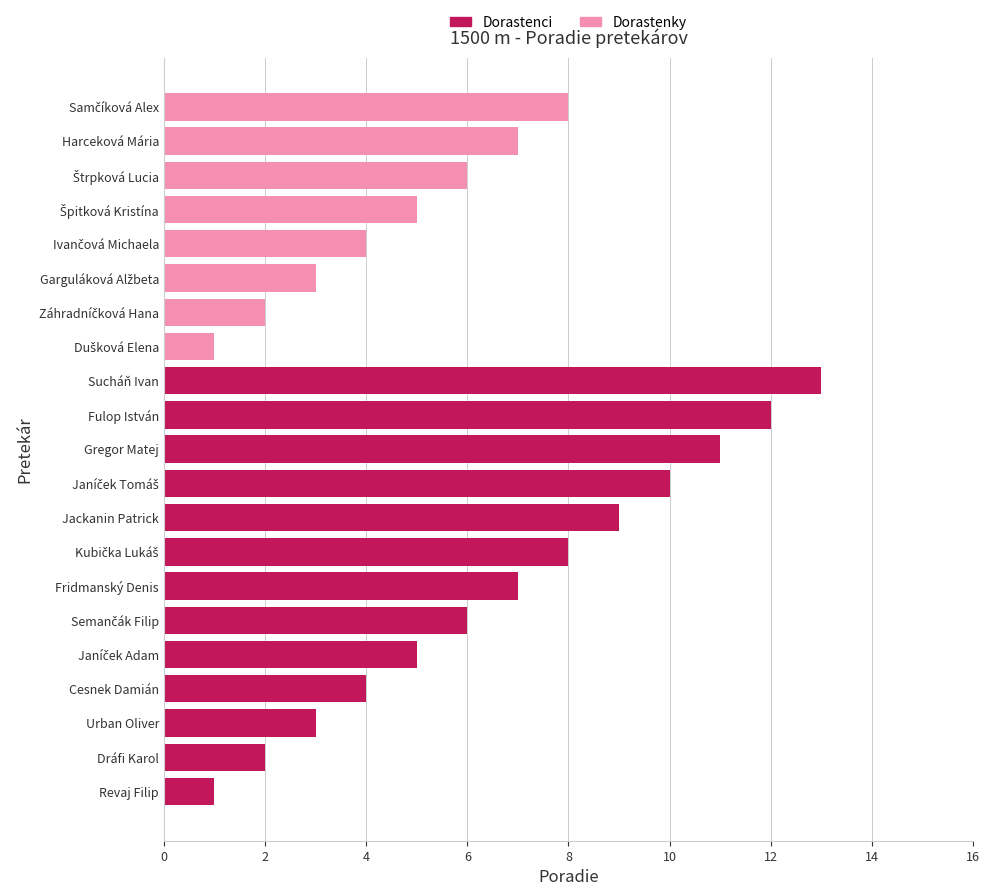

What value does the Dorastenci series have at Gregor Matej?

11